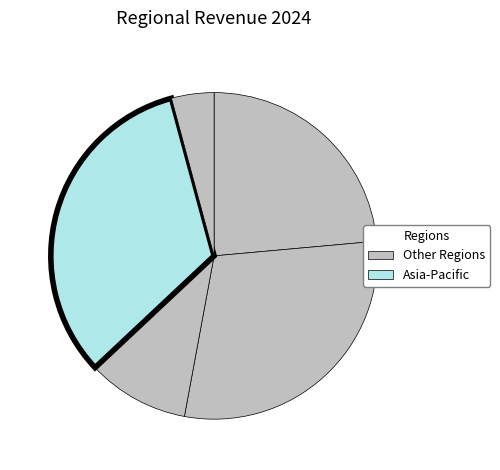

What is the largest slice in the pie chart?

Asia-Pacific